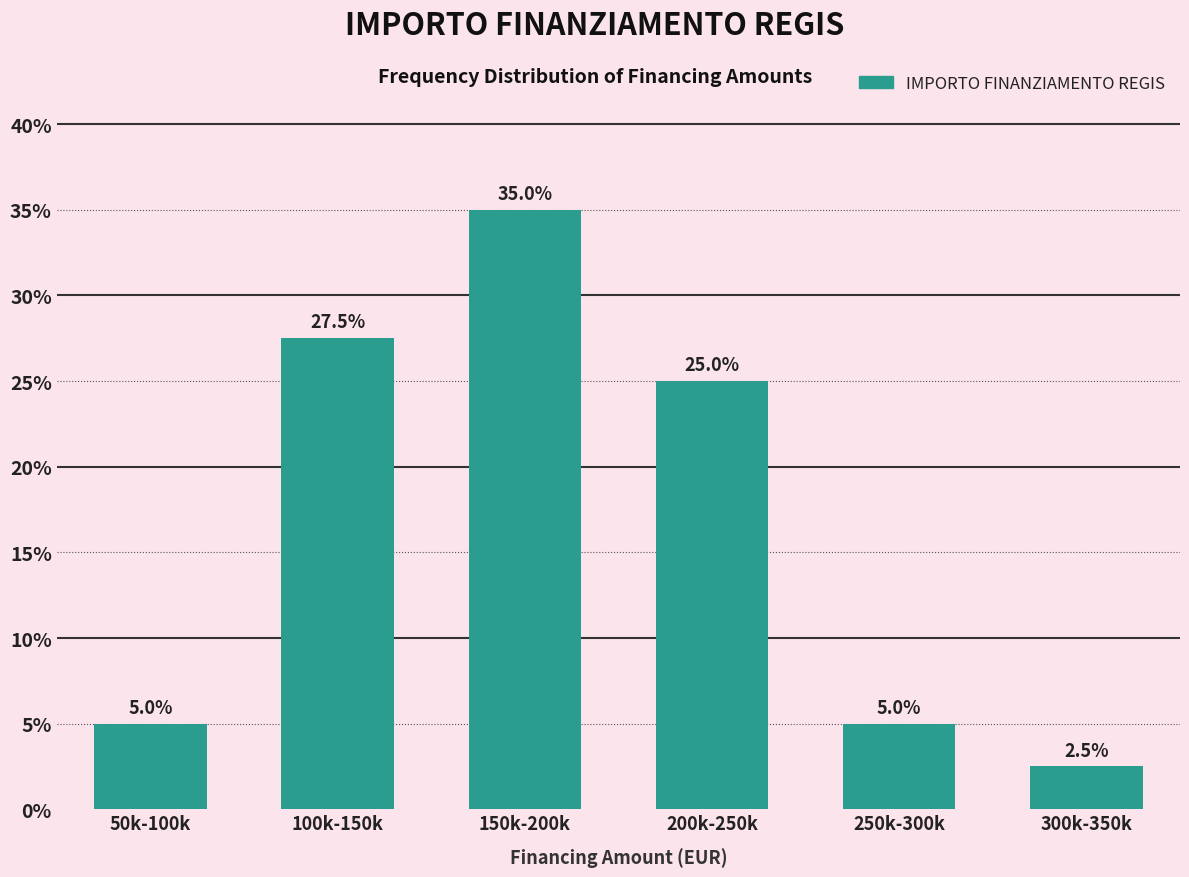

Reading right to left, what are all the values shown in this chart?

2.5	5.0	25.0	35.0	27.5	5.0